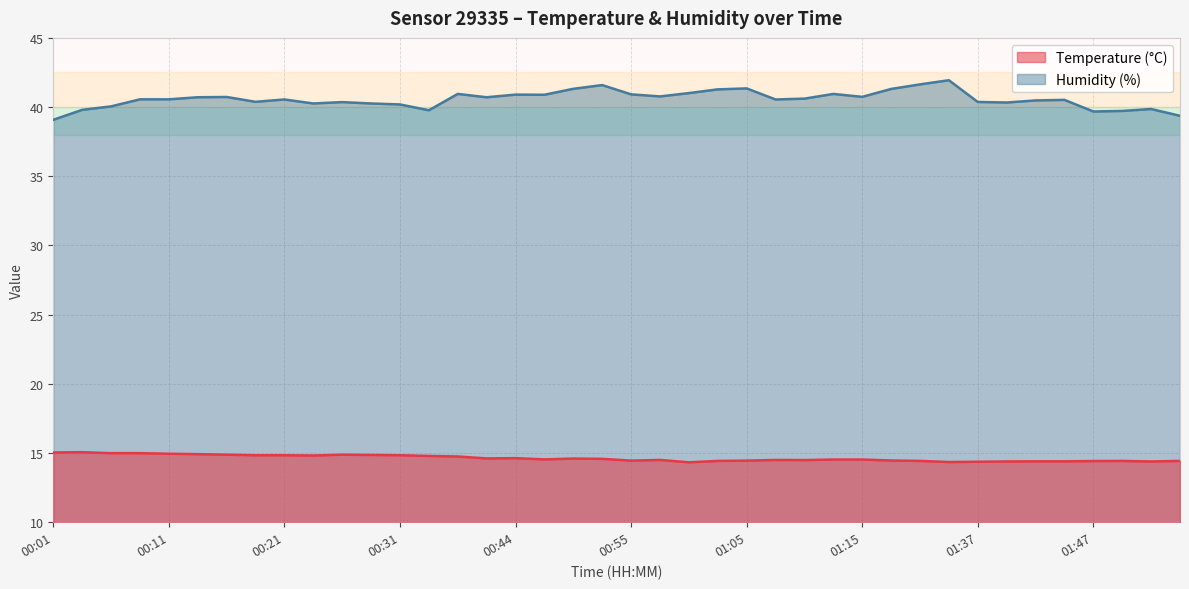

What are all the series names shown in the legend?

Temperature (°C), Humidity (%)